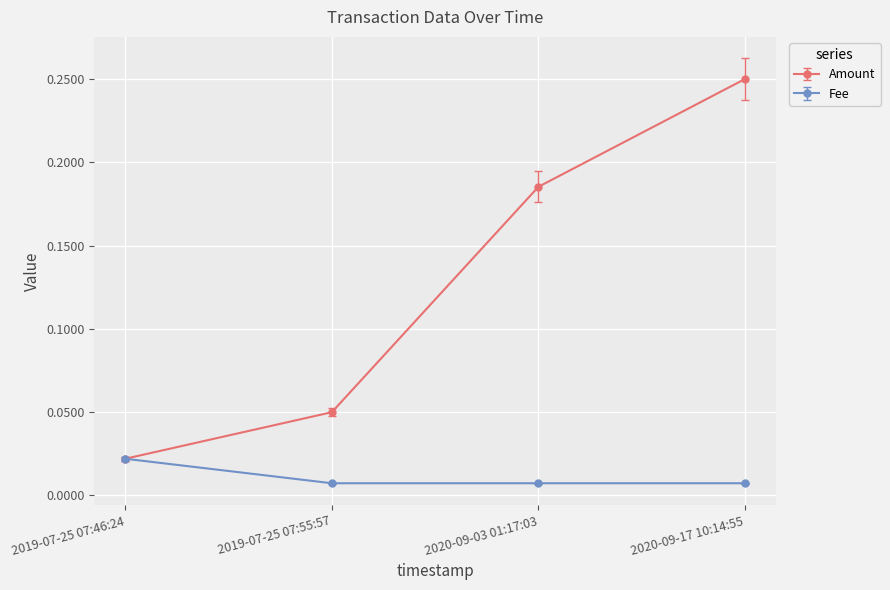

Rank the categories by Amount value from highest to lowest.

2020-09-17 10:14:55, 2020-09-03 01:17:03, 2019-07-25 07:55:57, 2019-07-25 07:46:24